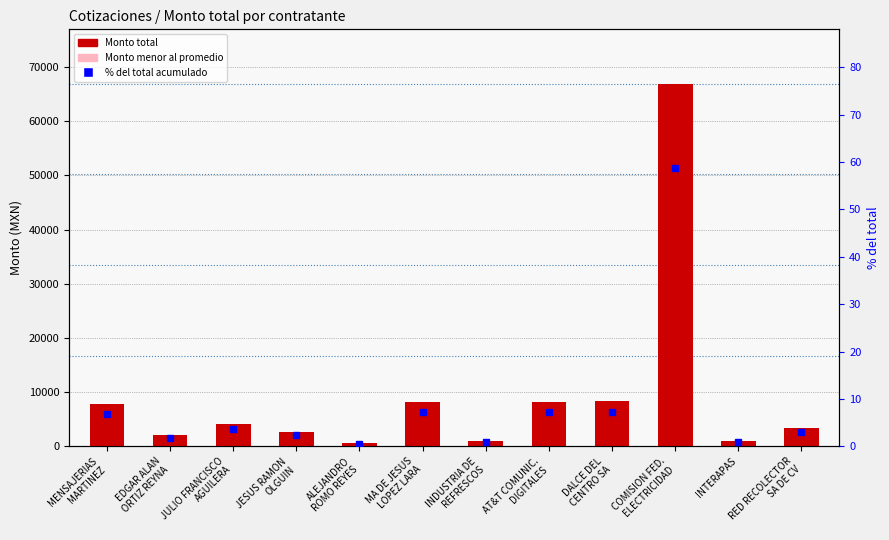

What is the difference between the second highest and minimum values in the Percentile rank within sample series?

6.8